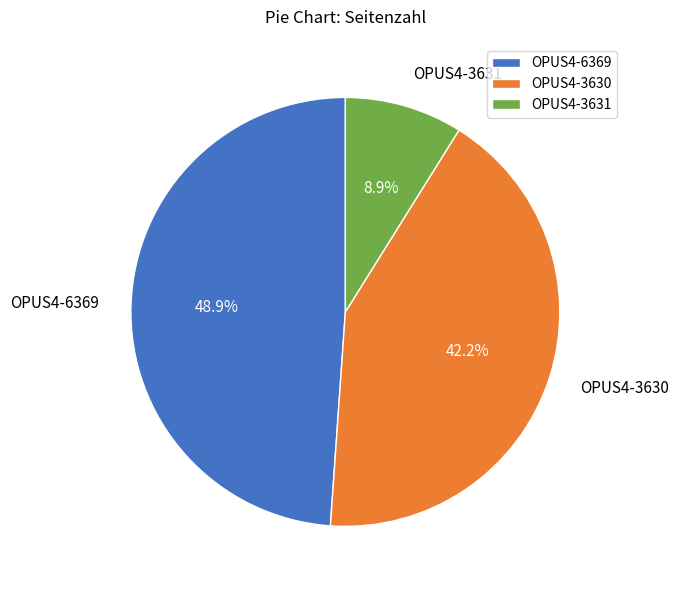

Rank the categories by value from lowest to highest.

OPUS4-3631, OPUS4-3630, OPUS4-6369